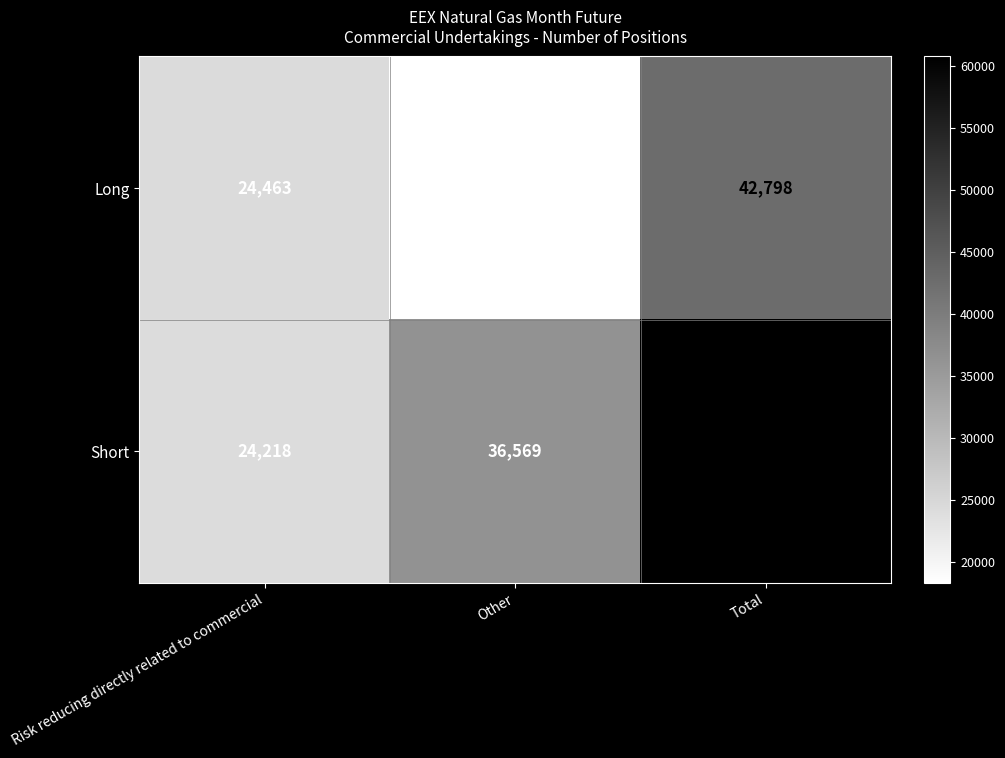

What is the total value across all series at Other?

54904